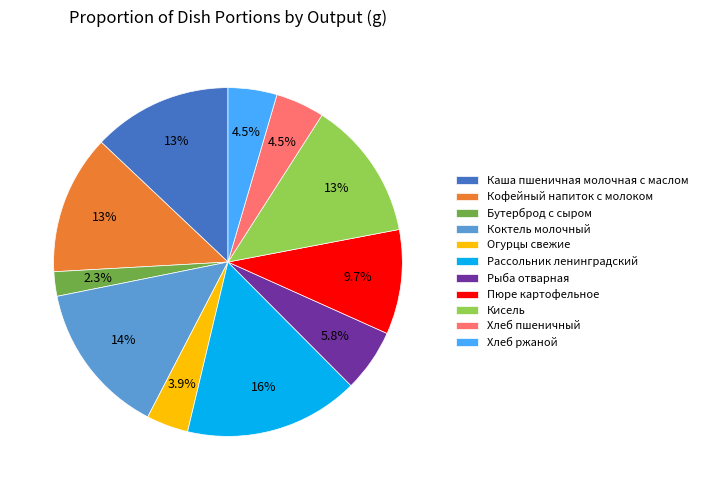

Combined, what portion of the pie is Бутерброд с сыром and Рыба отварная?

8.1%